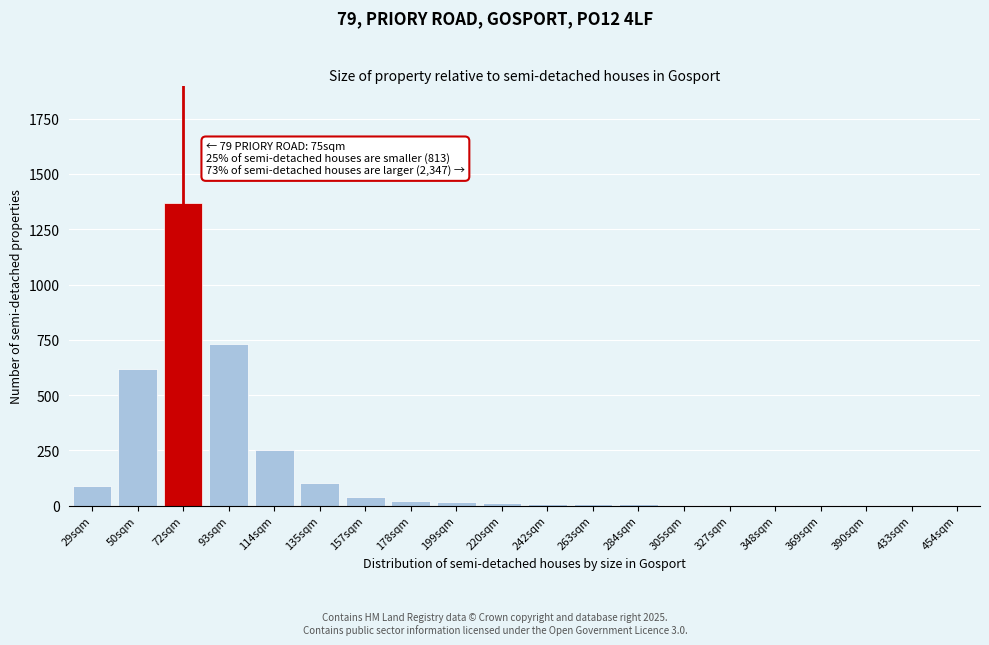

Which label corresponds to the largest value in the chart?

72sqm